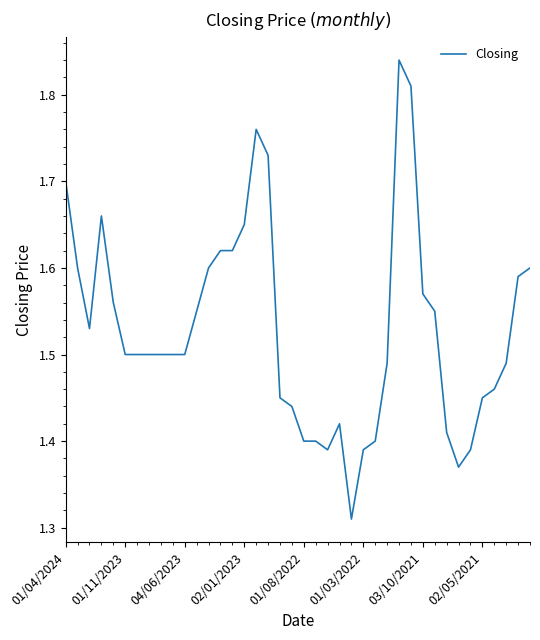

Approximately how many times larger is the value at 01/11/2023 compared to 02/01/2023?

0.9